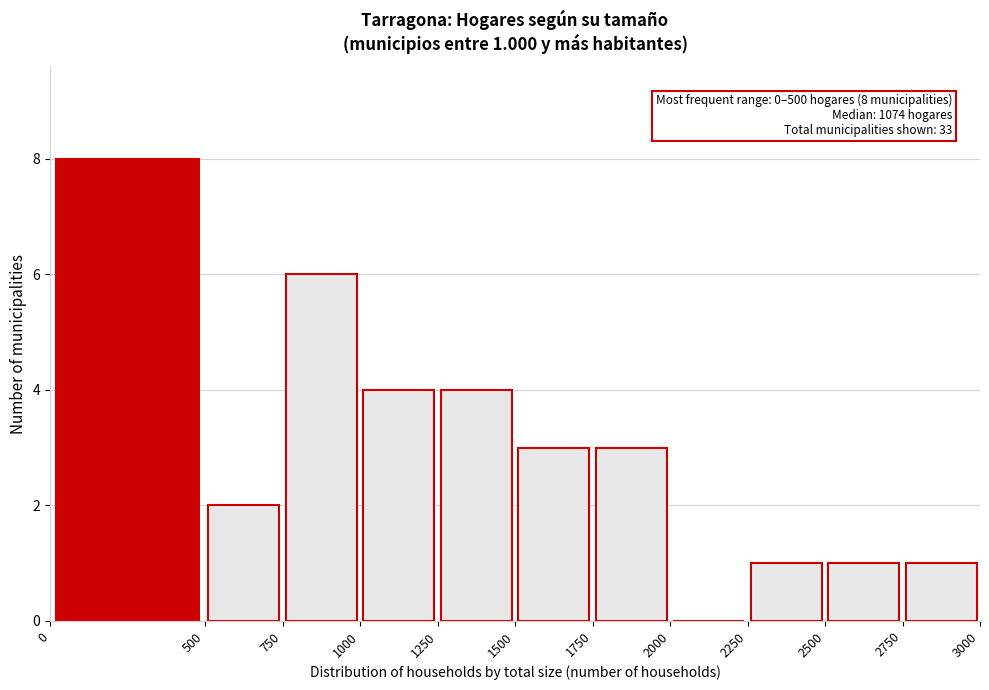

Over which range of the x-axis is the bar tallest?

0 to 500